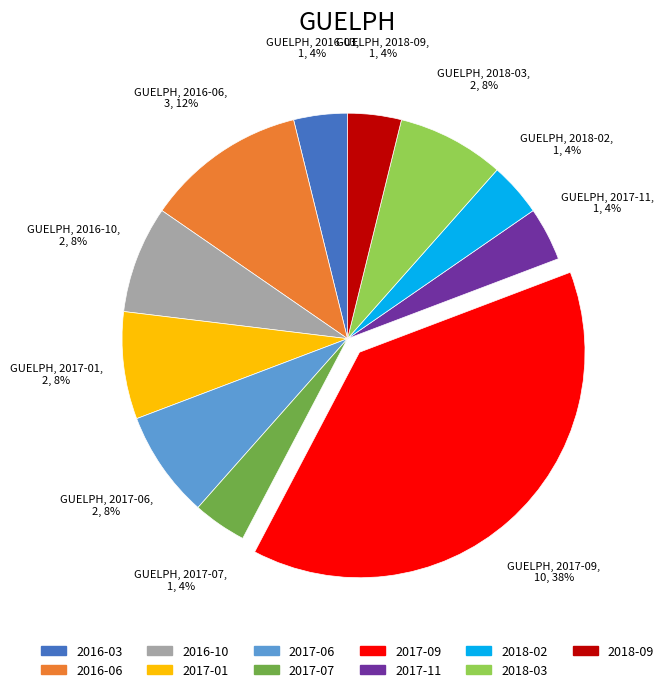

Combined, do 2016-03 and 2018-09 account for over 50%?

No